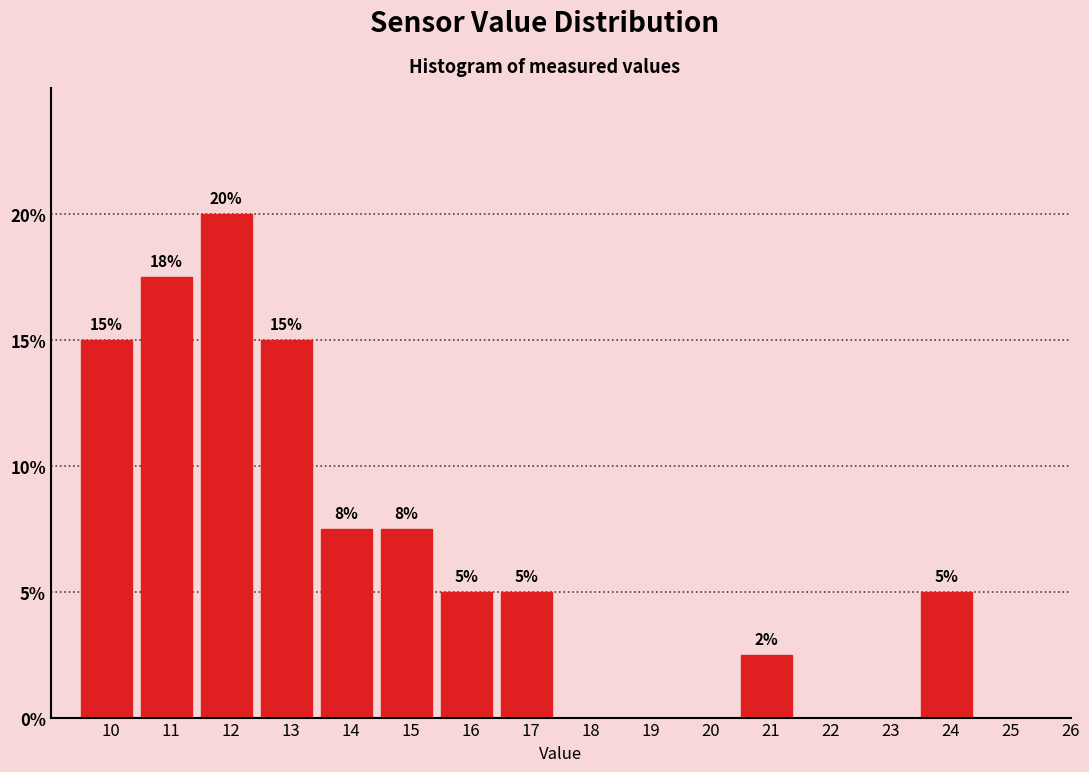

What is the change in value from 16 to 20?

-5.0